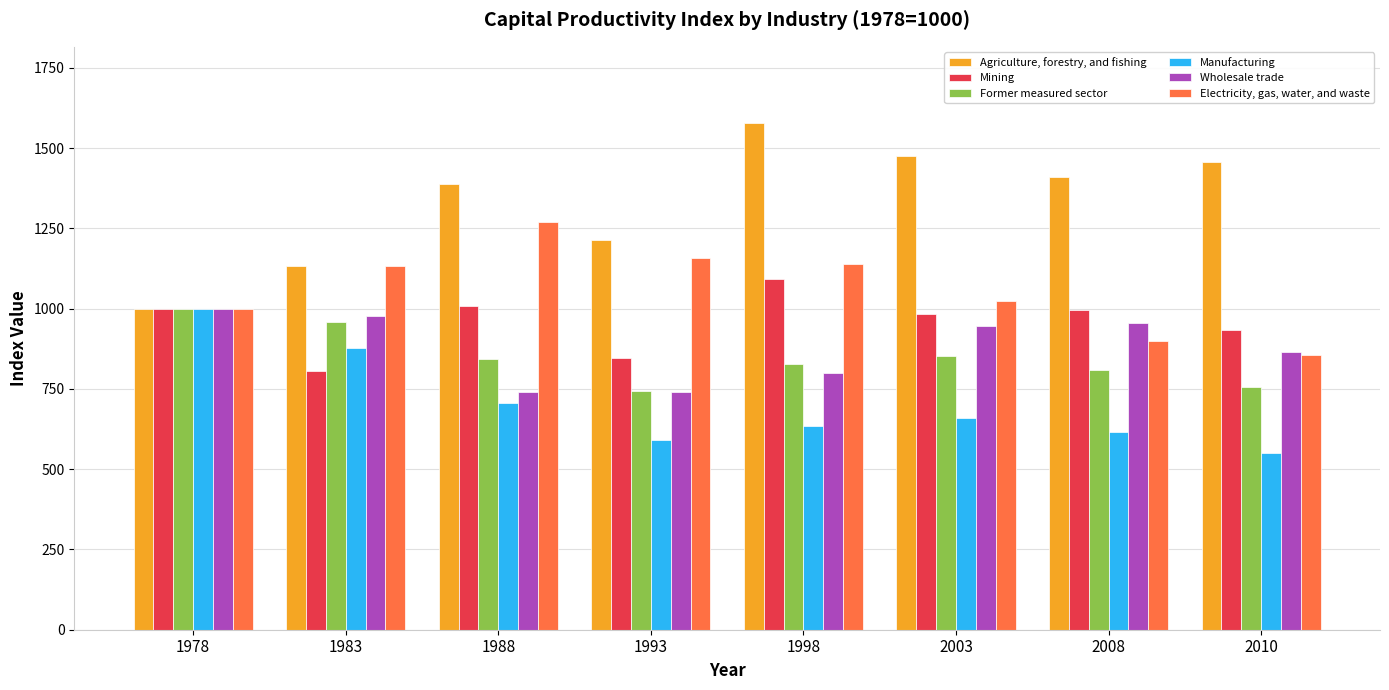

Which series has the largest total across all categories?

Agriculture, forestry, and fishing